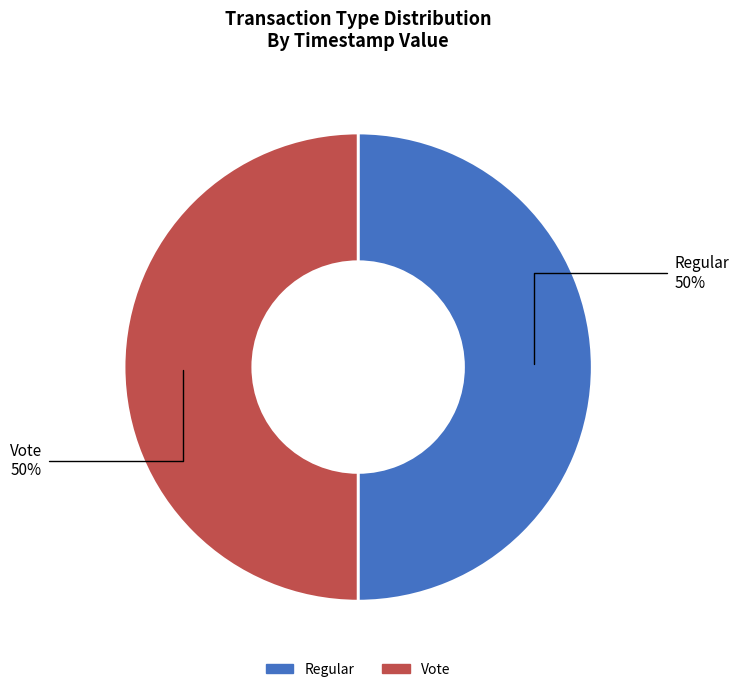

Approximately how many times larger is the value at Vote compared to Regular?

1.0